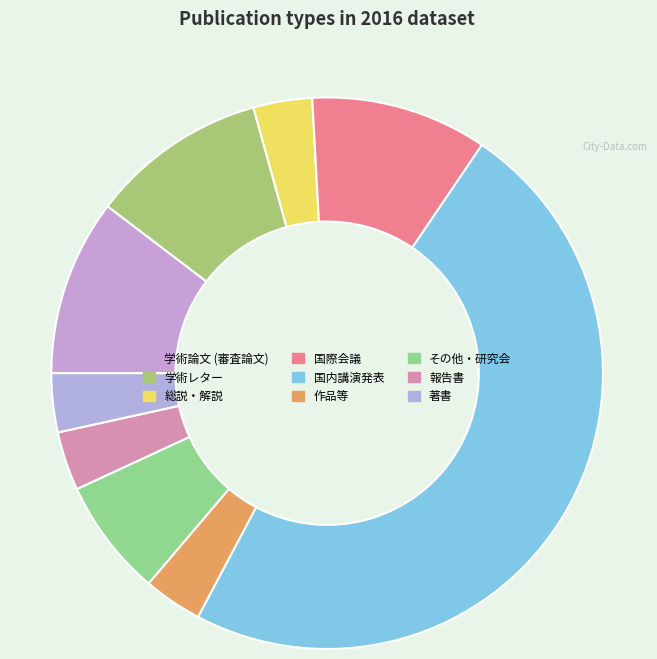

Count the number of slices in the pie.

9